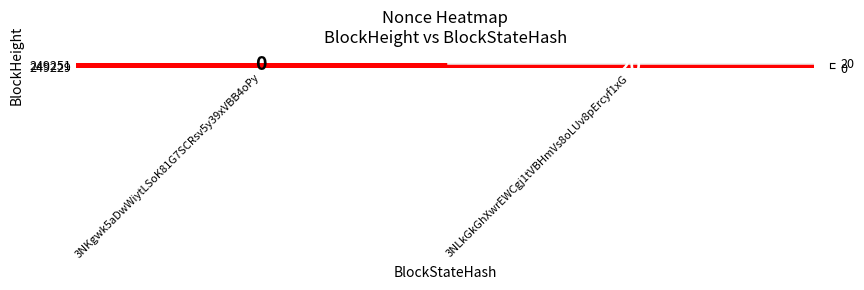

True or false: 249229 has a value of 20 at 3NLkGkGhXwrEWCgj1tVBHmVs8oLUv8pErcyf1xG.

True